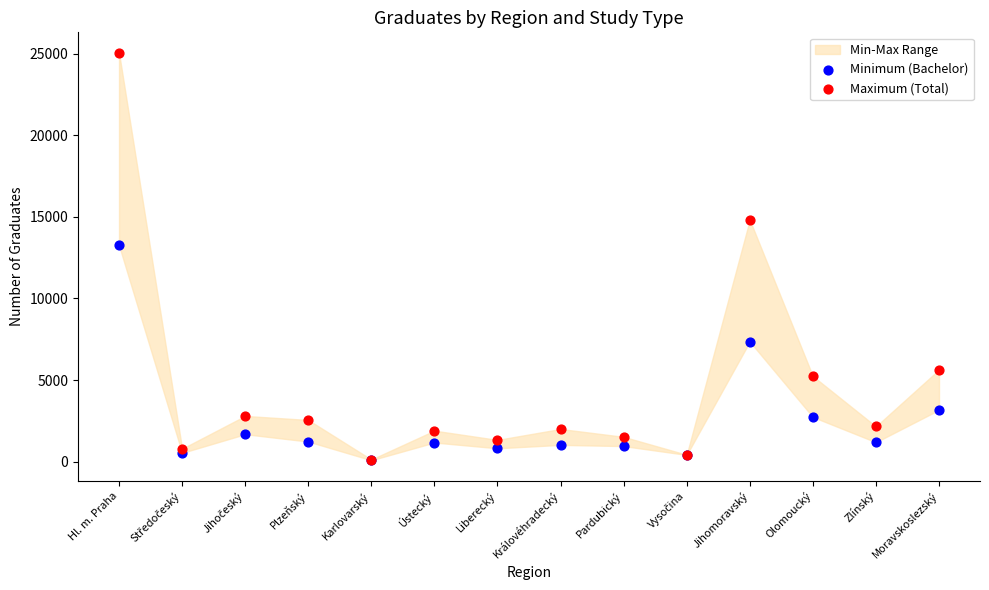

In the Minimum (Bachelor) series, what Y value is closest to 6667?

7354